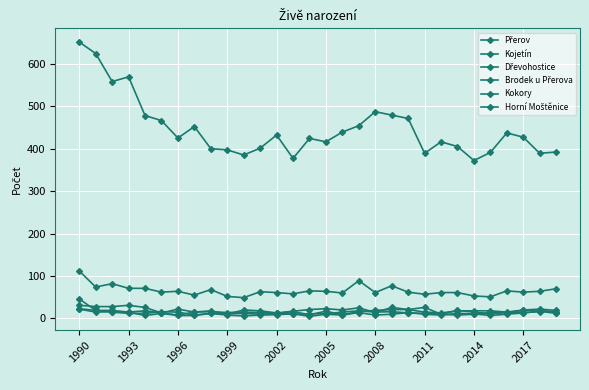

At which category does Kokory reach its first local valley?

1993